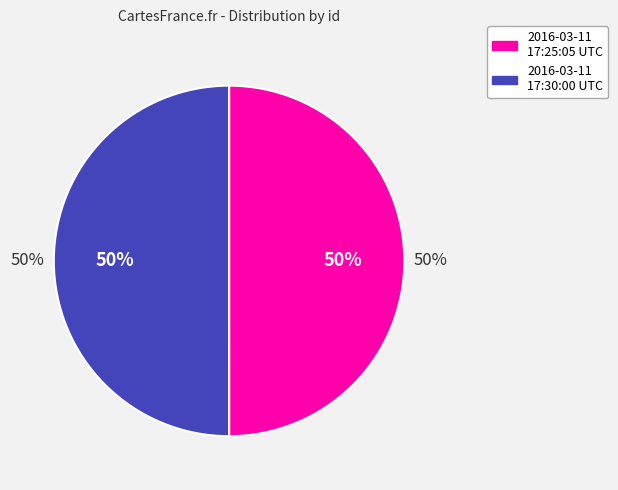

Is 2016-03-11 17:25:05 UTC the majority of the pie?

No